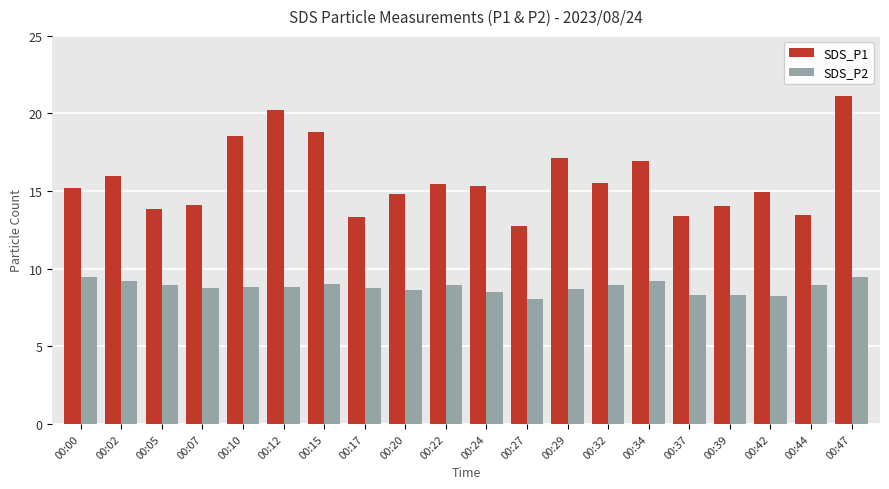

Which category has the highest value in the SDS_P1 series?

00:47